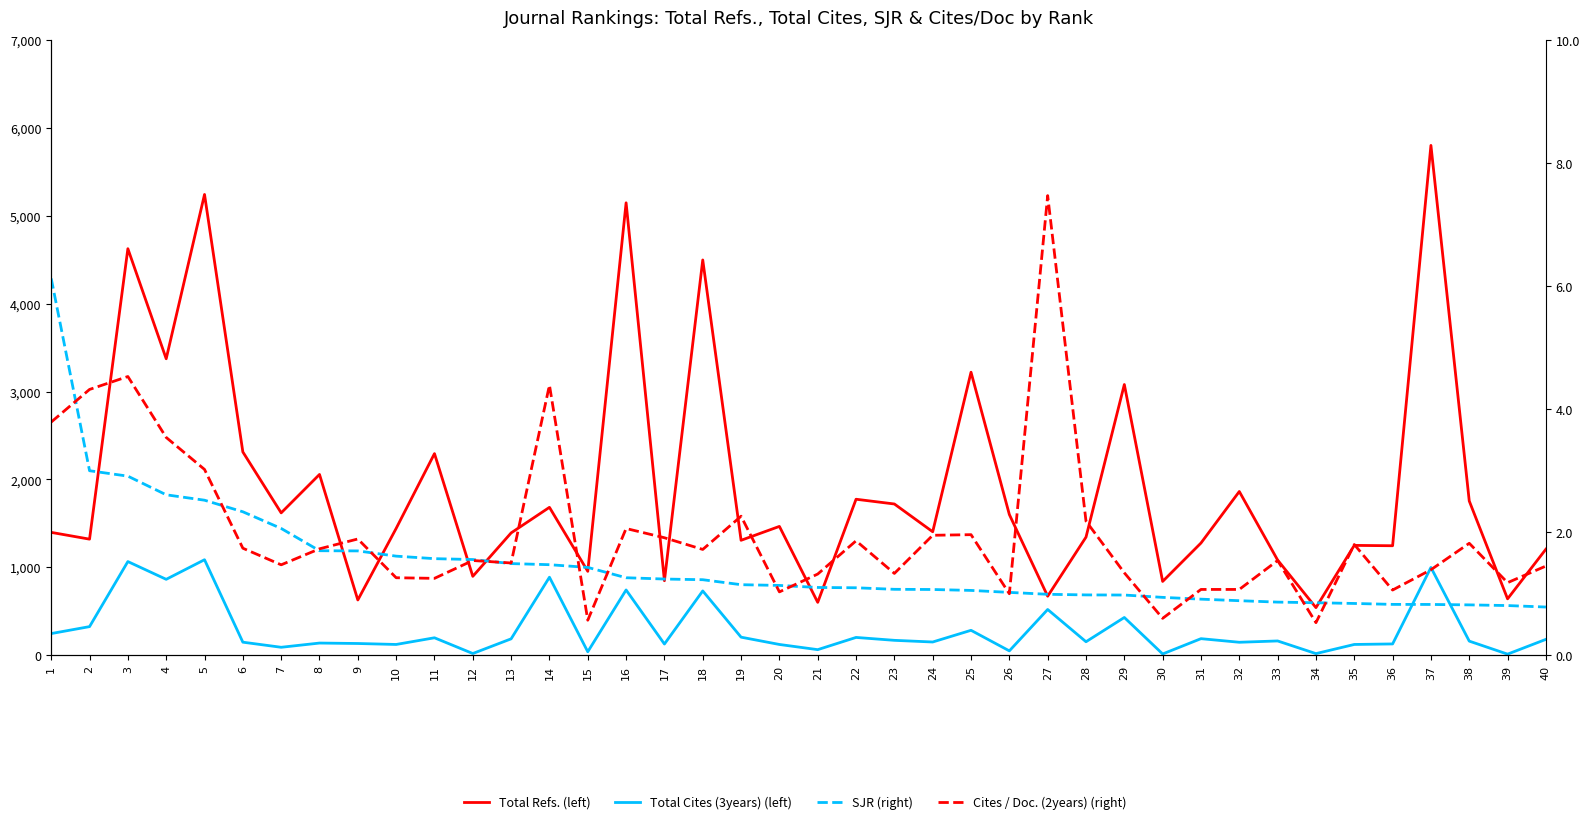

Where is Cites / Doc. (2years) (right) nearest to the value 4?

1